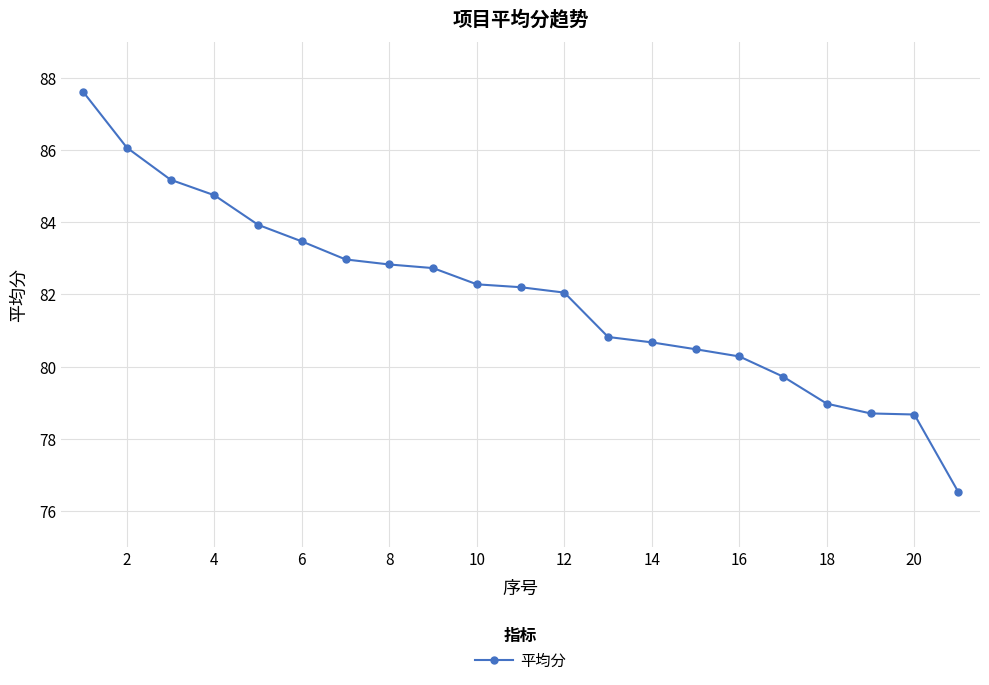

What is the difference between the maximum and minimum values?

11.1